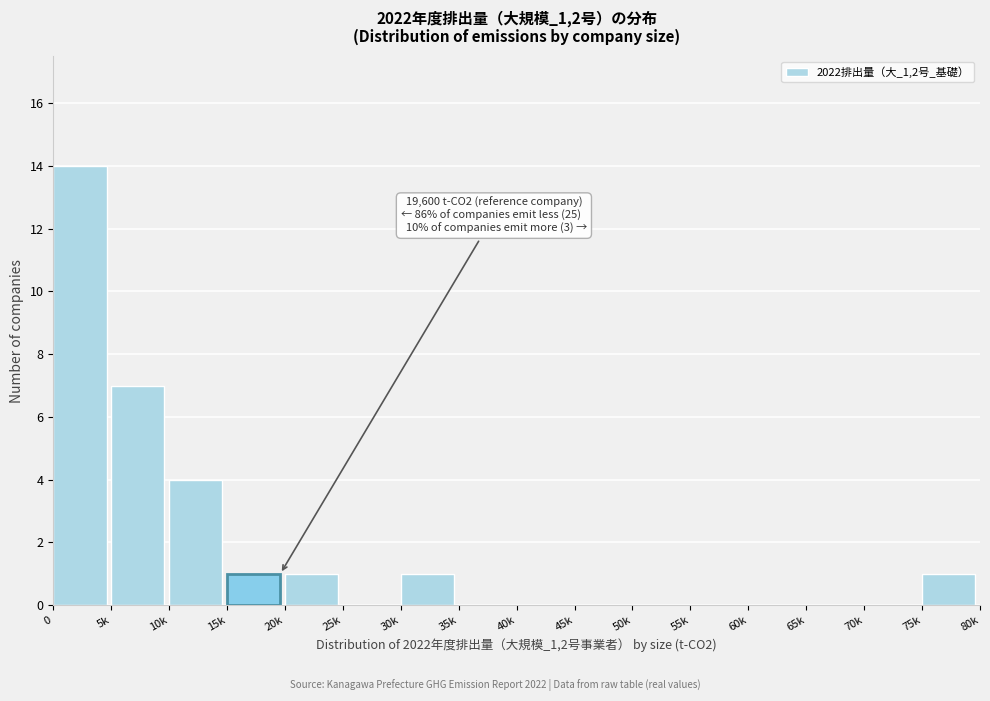

Reading right to left, extract all data points from this chart.

75k=1	70k=0	65k=0	60k=0	55k=0	50k=0	45k=0	40k=0	35k=0	30k=1	25k=0	20k=1	15k=1	10k=4	5k=7	0=14